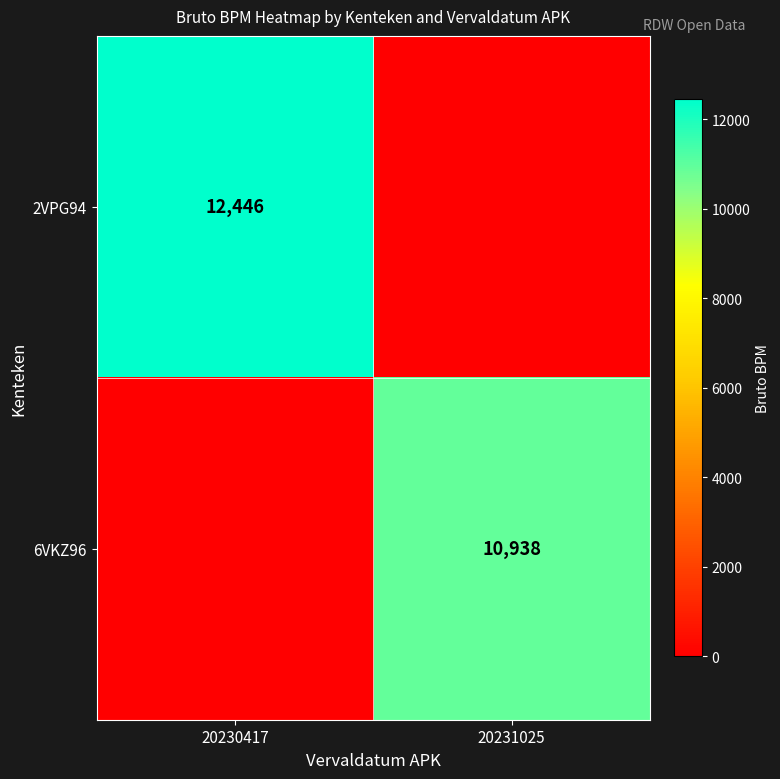

Which category has the lowest value across all series?

20231025